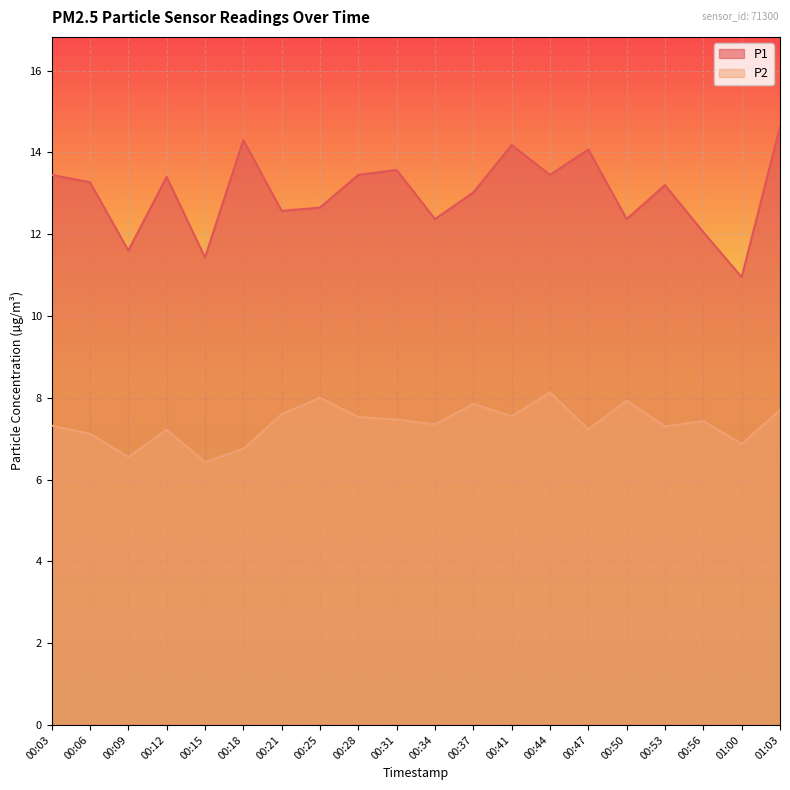

Rank the series at 00:34 from highest to lowest value.

P1, P2